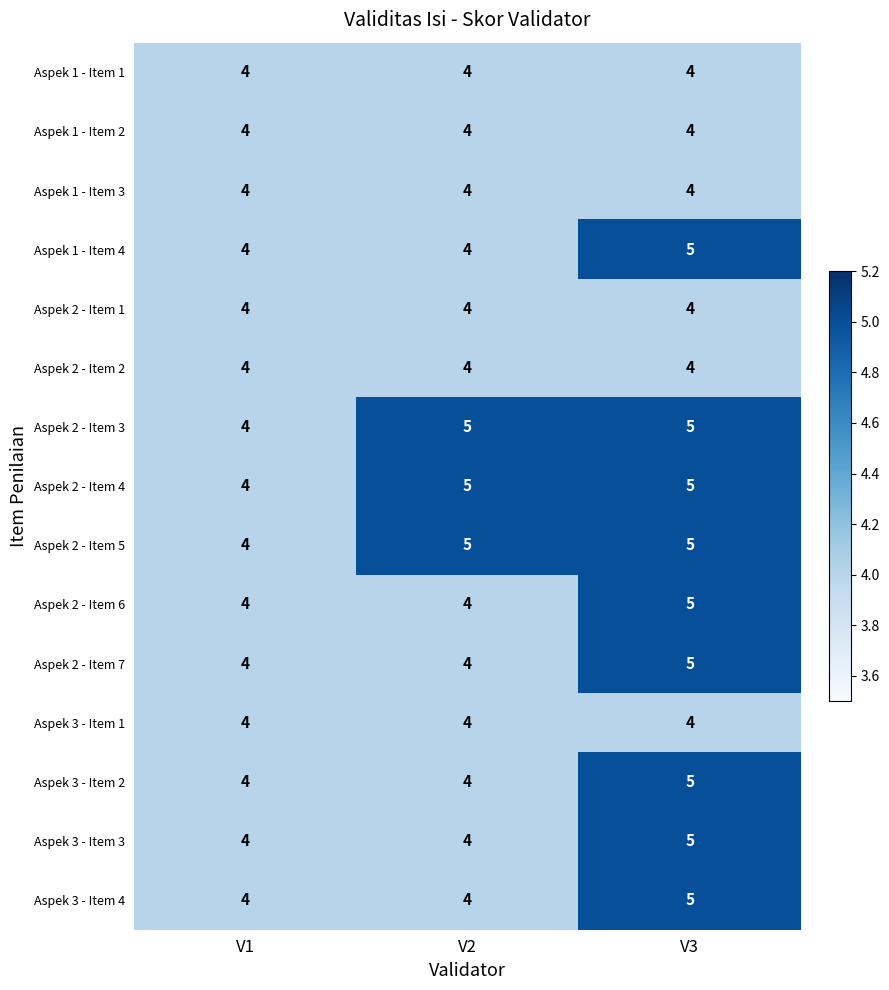

The value of Aspek 2 - Item 4 at V3 is 5. True or false?

True